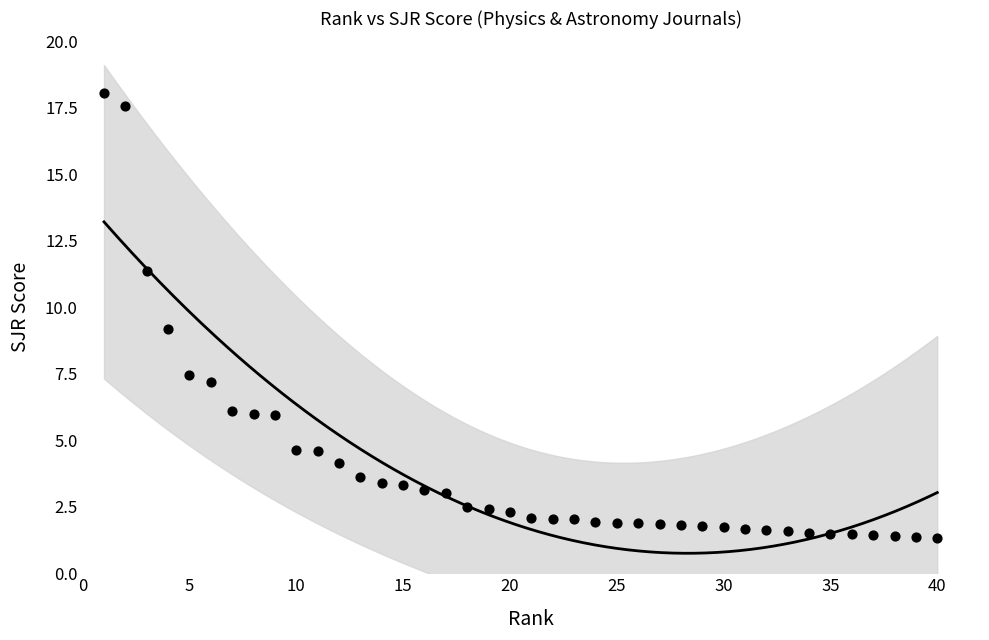

What is the range of X values (max minus min)?

39.0